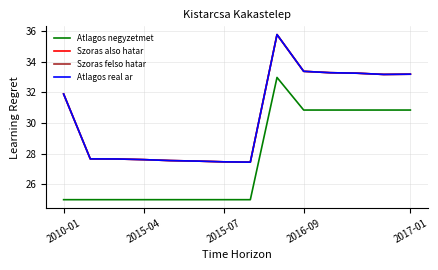

Is this an area chart (filled region under the line)?

No